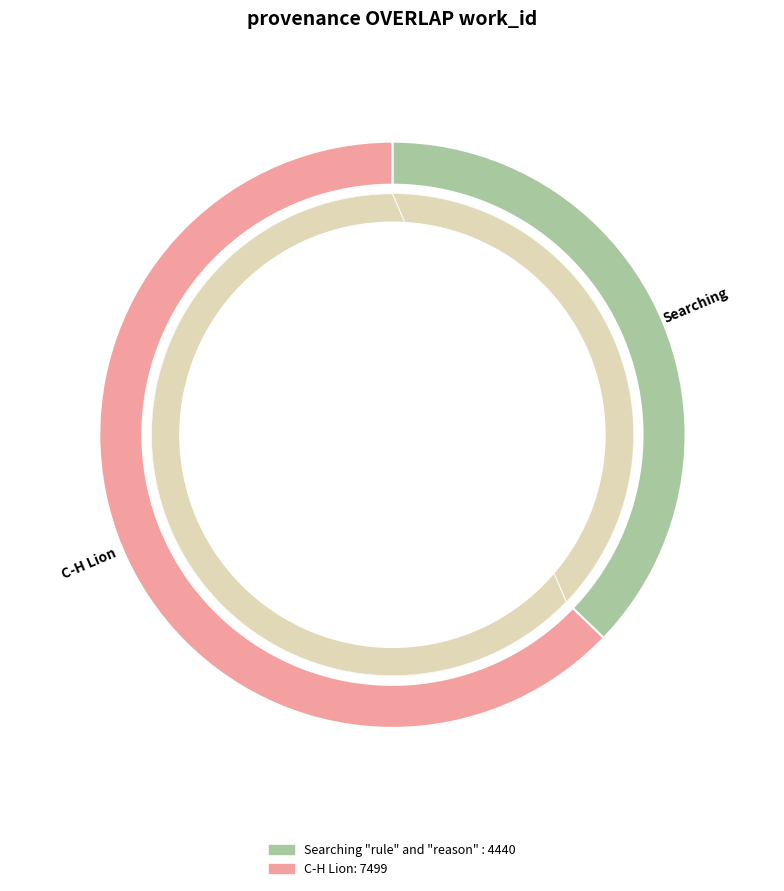

Which slice is the largest?

C-H Lion